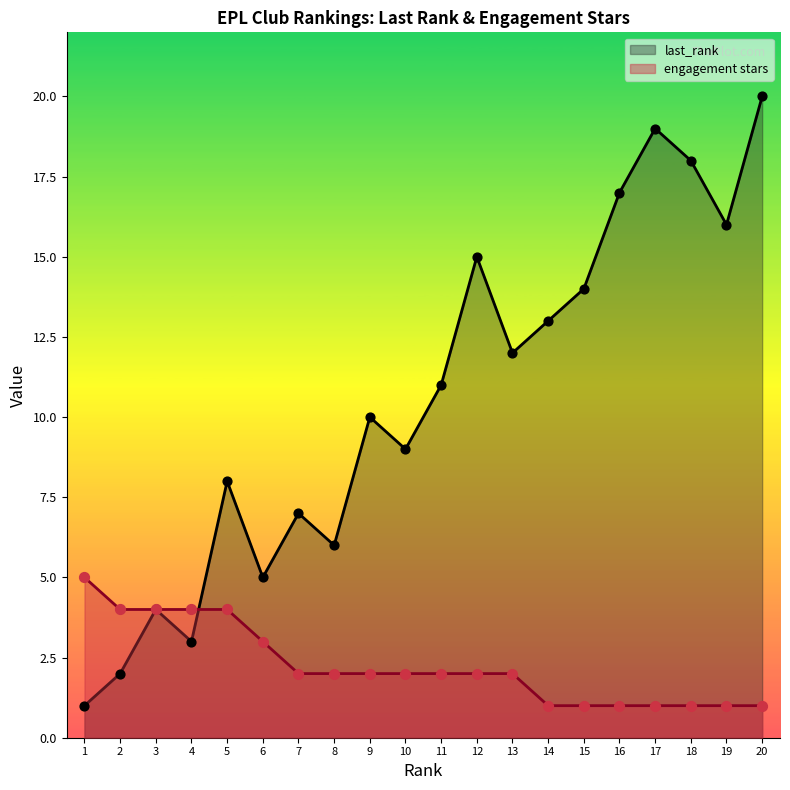

Which series reaches the minimum Y coordinate?

last_rank